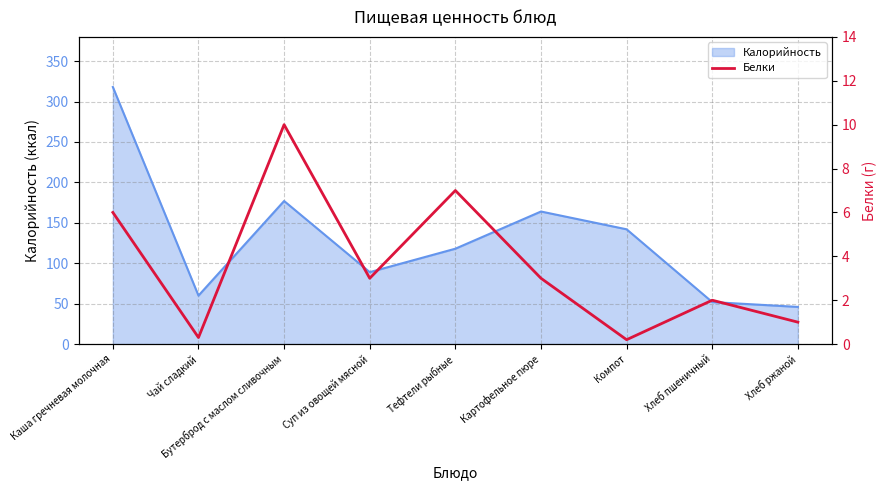

What is the highest value of the Калорийность series?

318